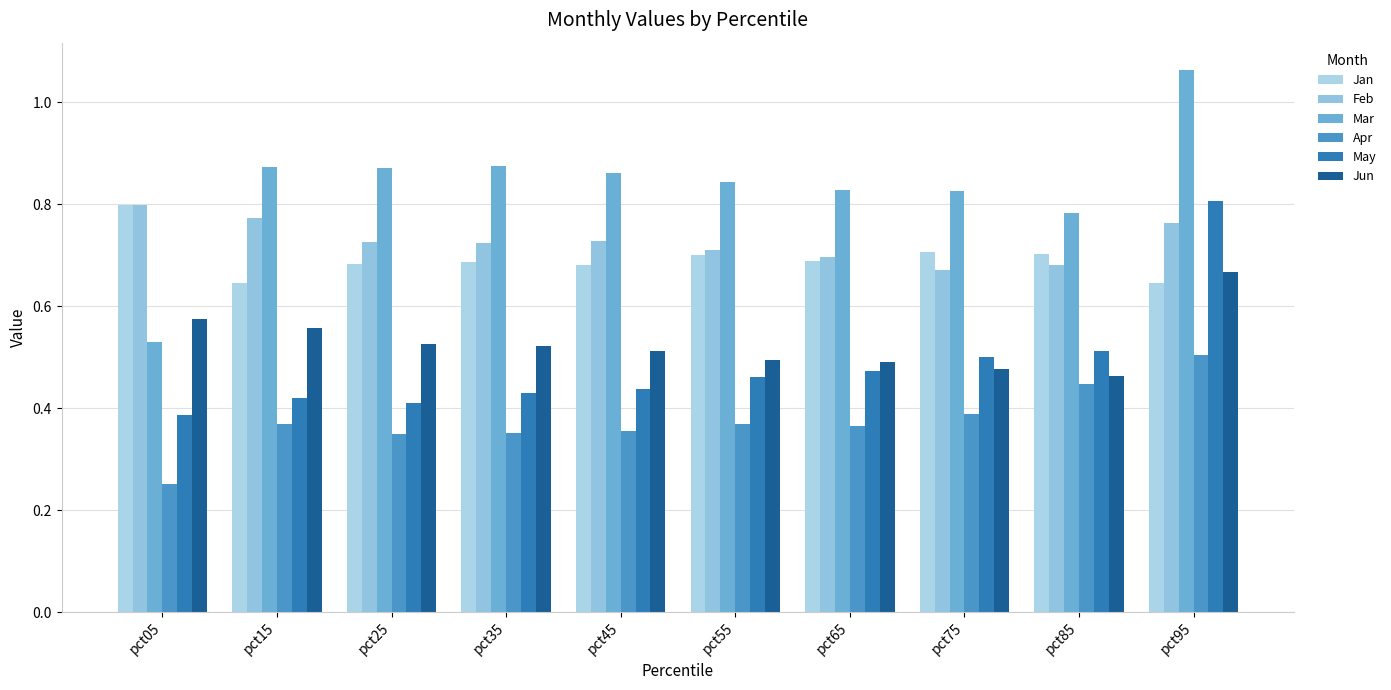

What is the total value across all series at pct85?

3.6